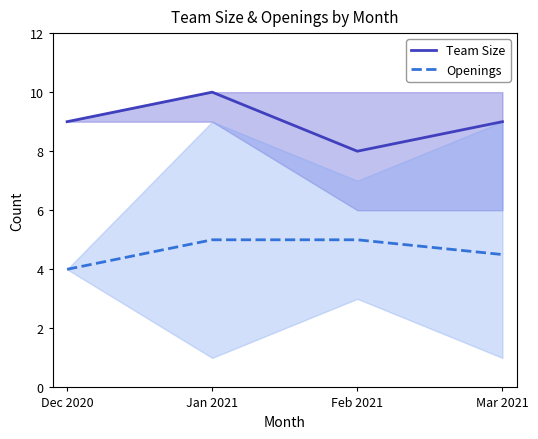

True or false: Team Size and Openings cross at least once.

False